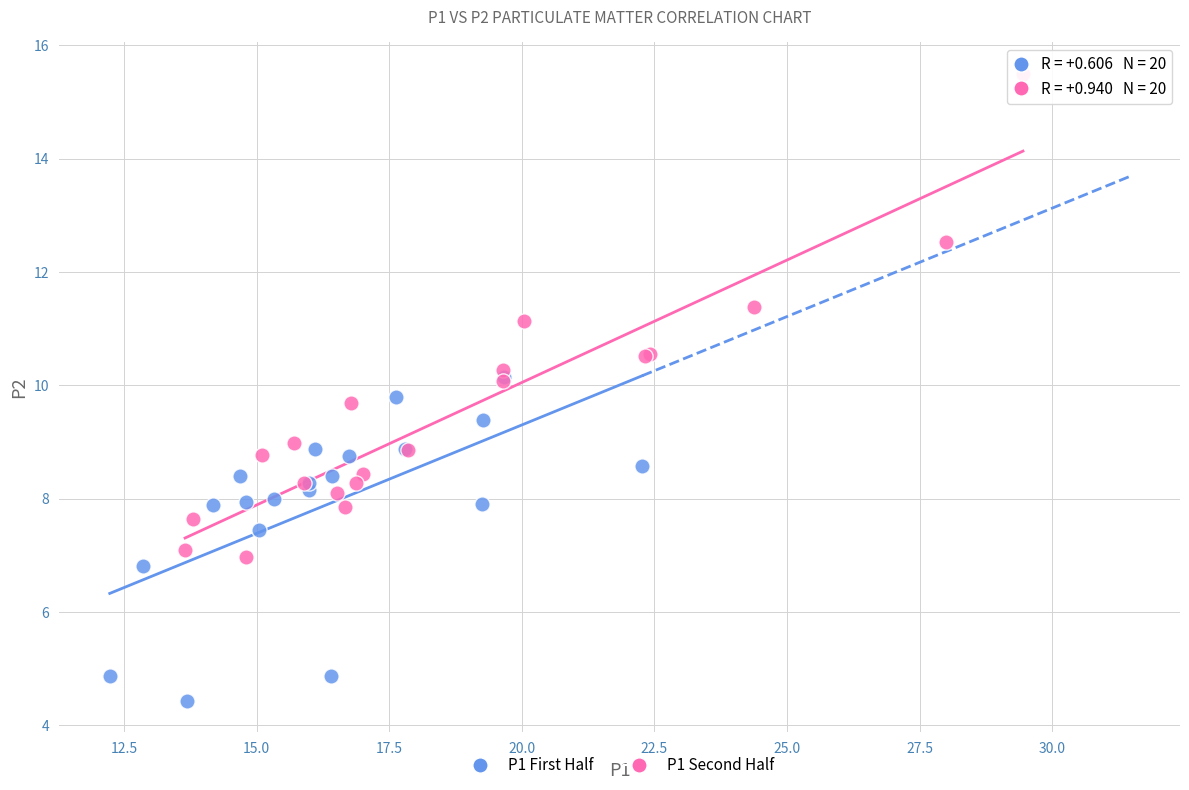

Which series has the largest Y range (max minus min)?

P1 Second Half